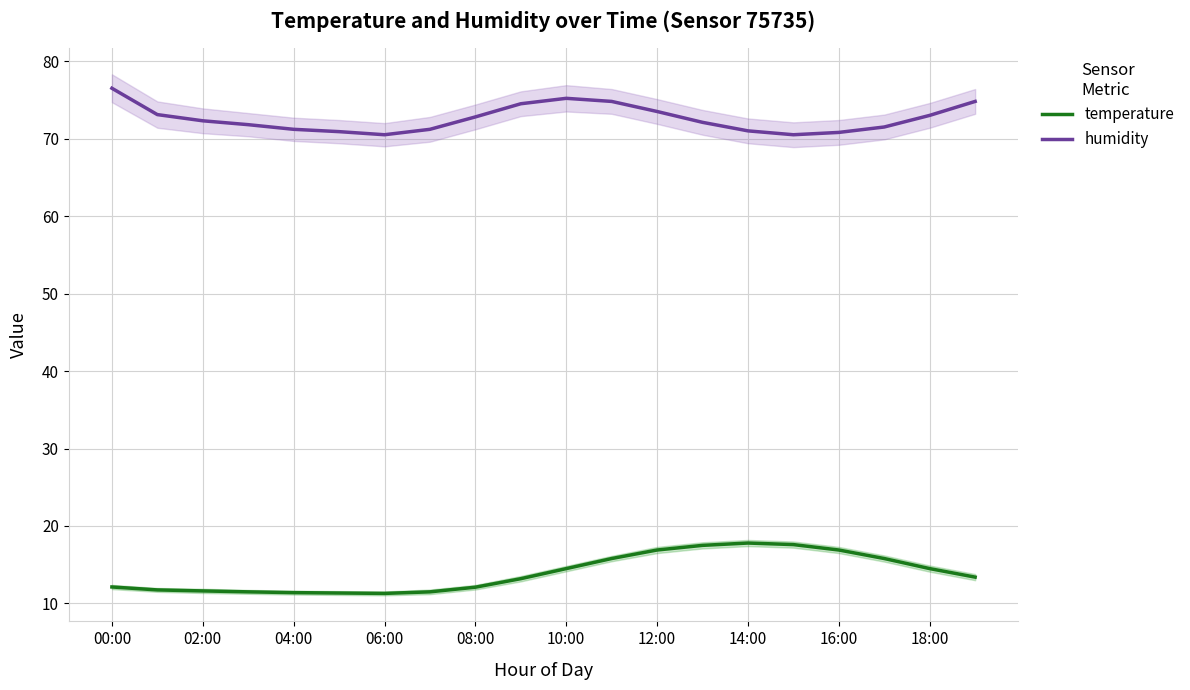

What is the sum of all temperature values?

278.6